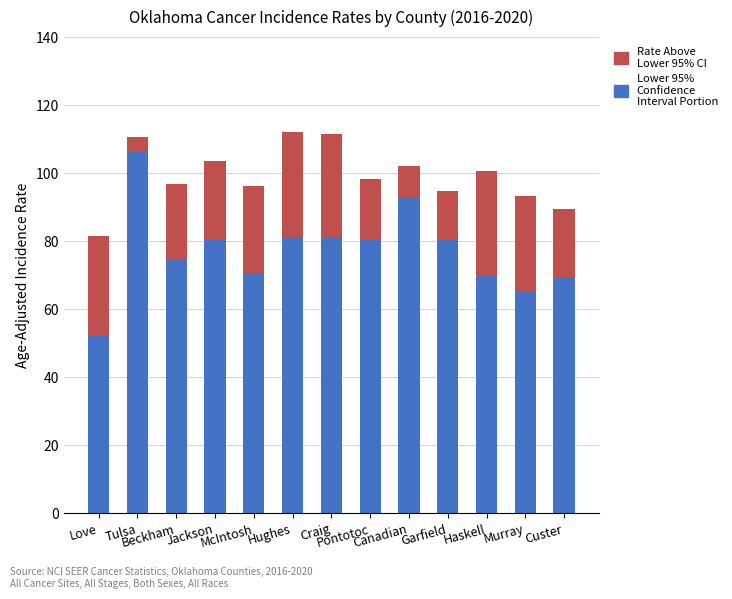

How many series are shown in this chart?

2